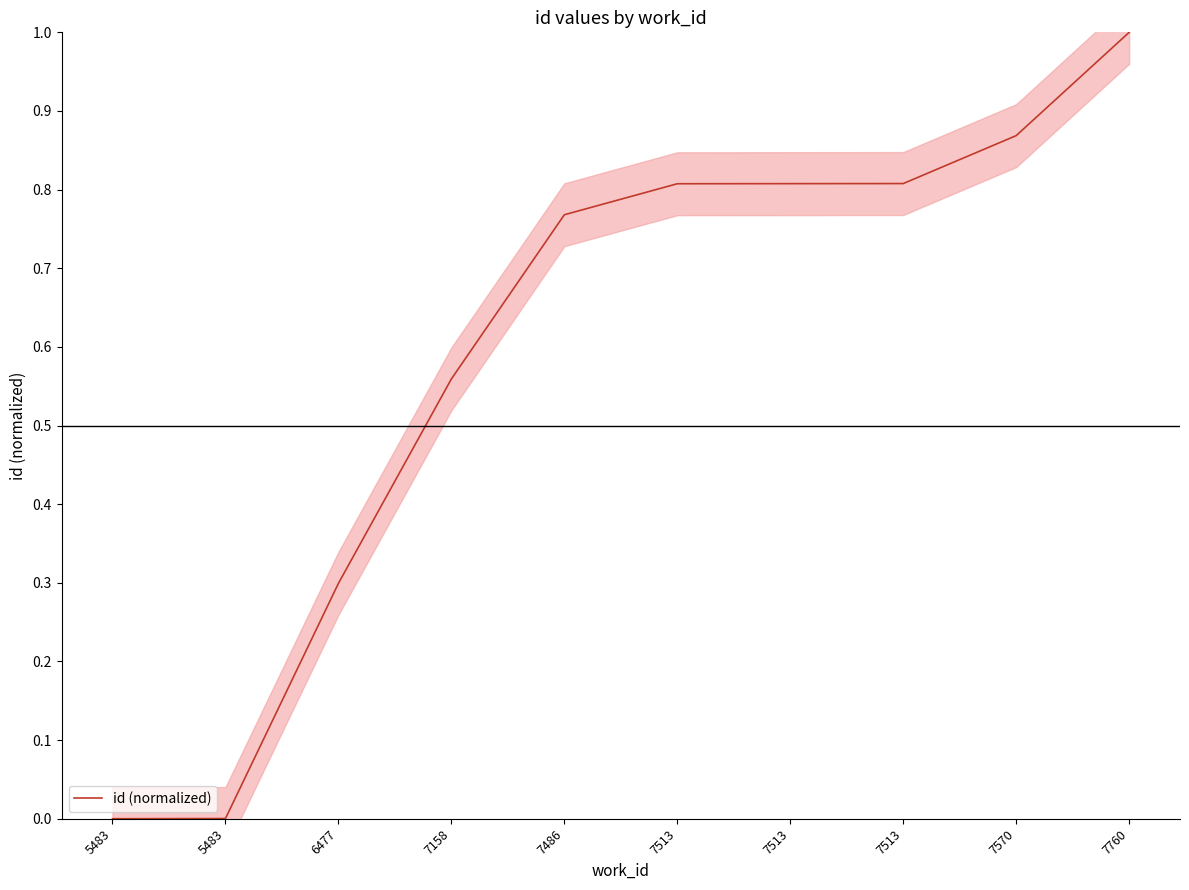

Reading left to right, what are all the values shown in this chart?

5483=0.0	5483=0.0	6477=0.3	7158=0.6	7486=0.8	7513=0.8	7513=0.8	7513=0.8	7570=0.9	7760=1.0